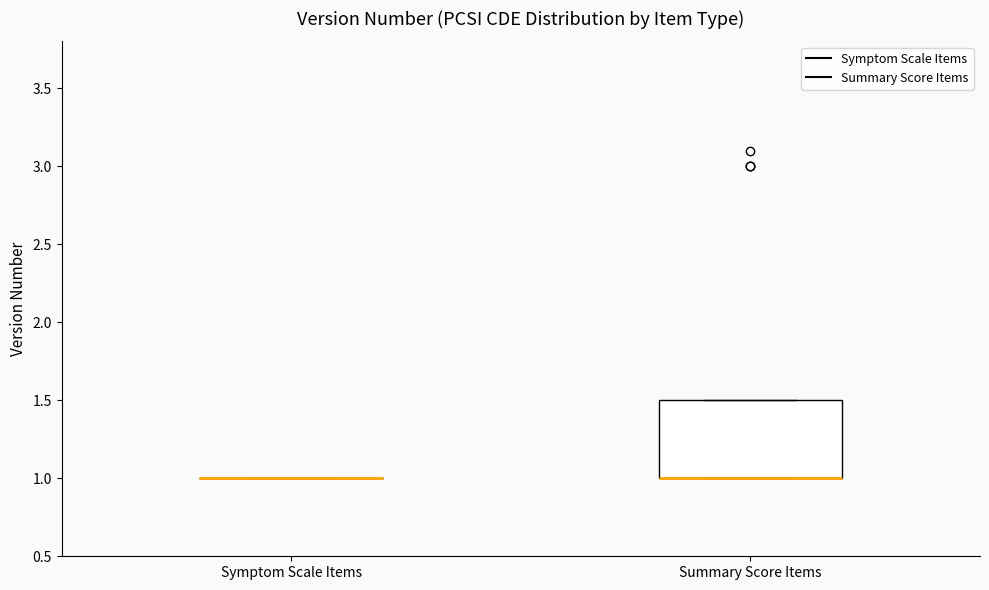

Reading left to right, transcribe this box plot: for each box, give where its median line is, the range the box spans, and where its two whiskers end, as read against the y-axis. The values are not printed on the chart, so give them approximately, as read against the axis.

Symptom Scale Items: box collapsed to a line at 1.0, whiskers 1.0 to 1.0
Summary Score Items: median 1.0 (drawn on the box's lower edge), box 1.0 to 1.5, whiskers 1.0 to 1.5